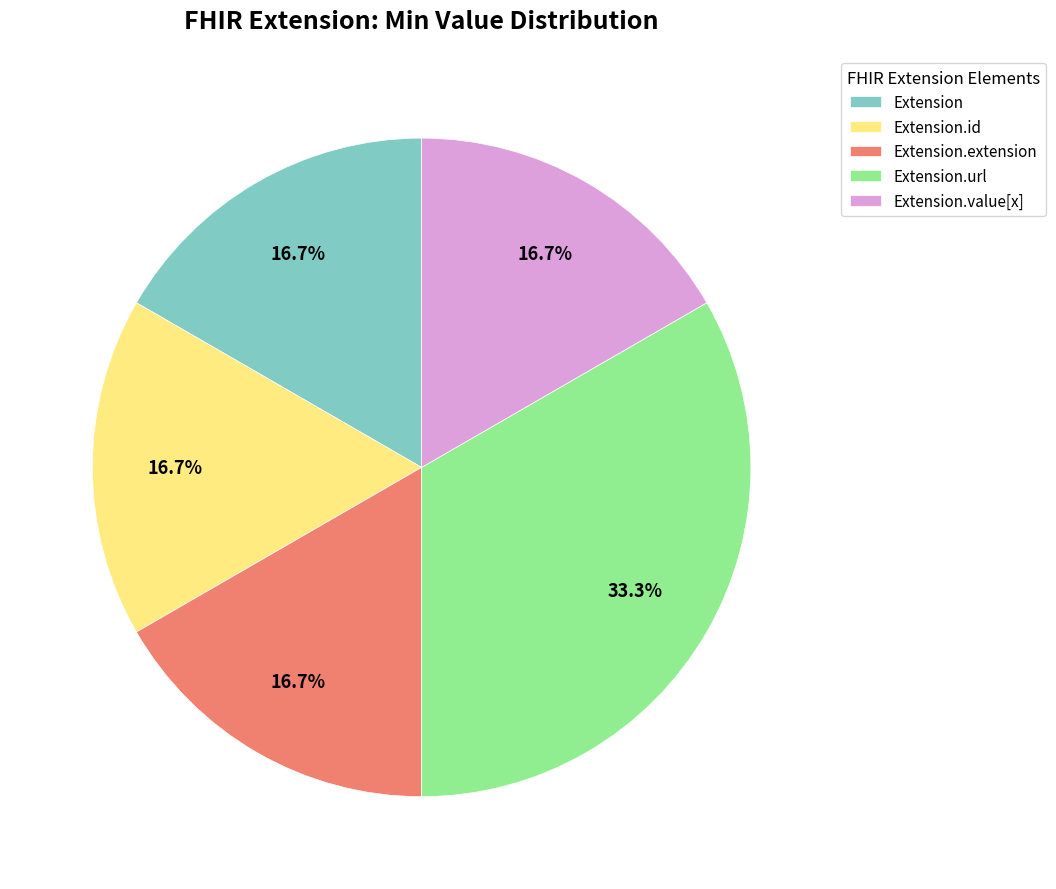

How many segments does this pie chart have?

5